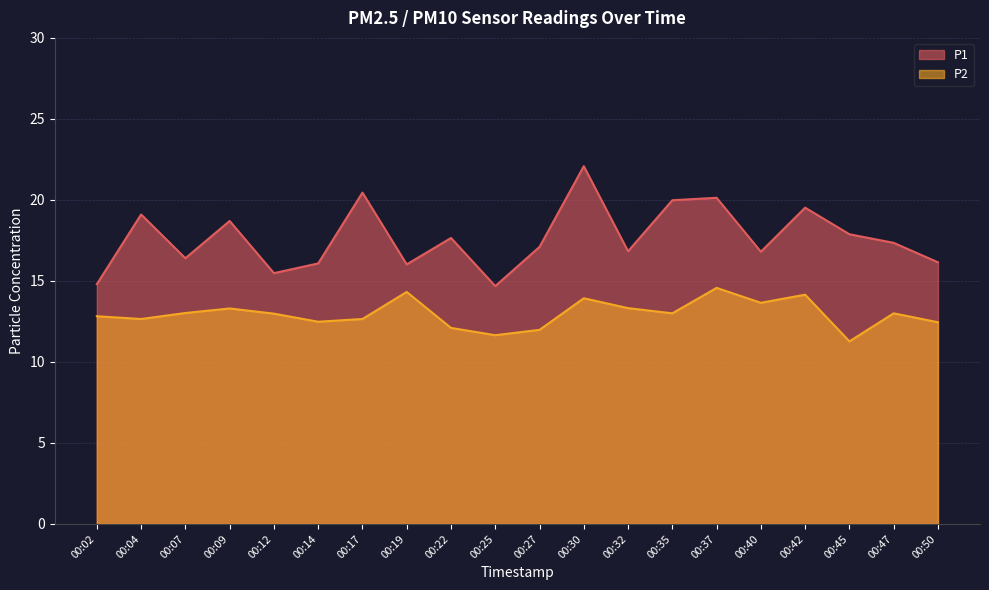

At which label does P1 first exceed 17?

00:04